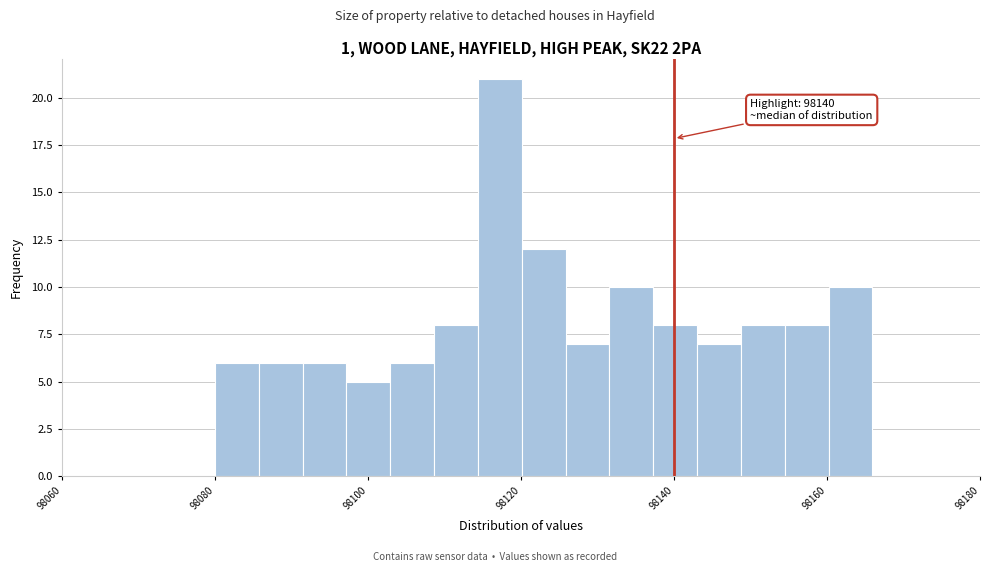

Read against the x-axis, roughly where is the centre of the tallest bar?

98118